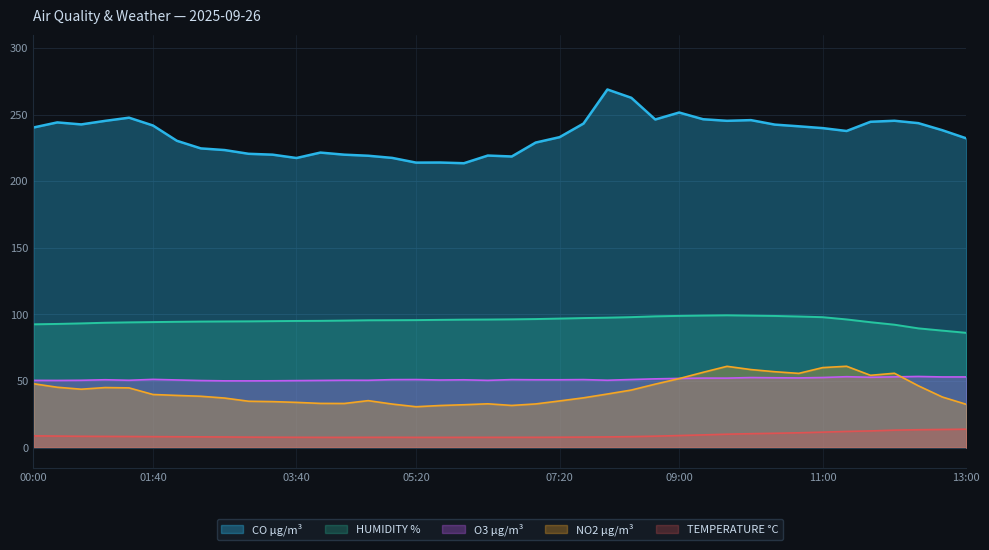

Rank the series at 03:20 from highest to lowest value.

CO µg/m³, HUMIDITY %, O3 µg/m³, NO2 µg/m³, TEMPERATURE °C